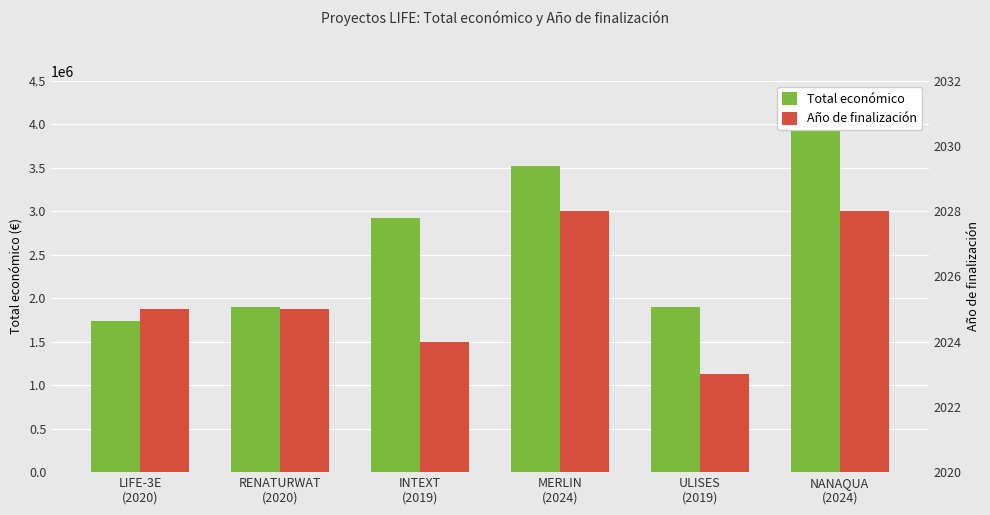

Reading left to right, extract all data points from this chart.

Total económico: LIFE-3E
(2020)=1732084	RENATURWAT
(2020)=1893955	INTEXT
(2019)=2926547	MERLIN
(2024)=3518661	ULISES
(2019)=1902784	NANAQUA
(2024)=3981772
Año de finalización: LIFE-3E
(2020)=2025	RENATURWAT
(2020)=2025	INTEXT
(2019)=2024	MERLIN
(2024)=2028	ULISES
(2019)=2023	NANAQUA
(2024)=2028